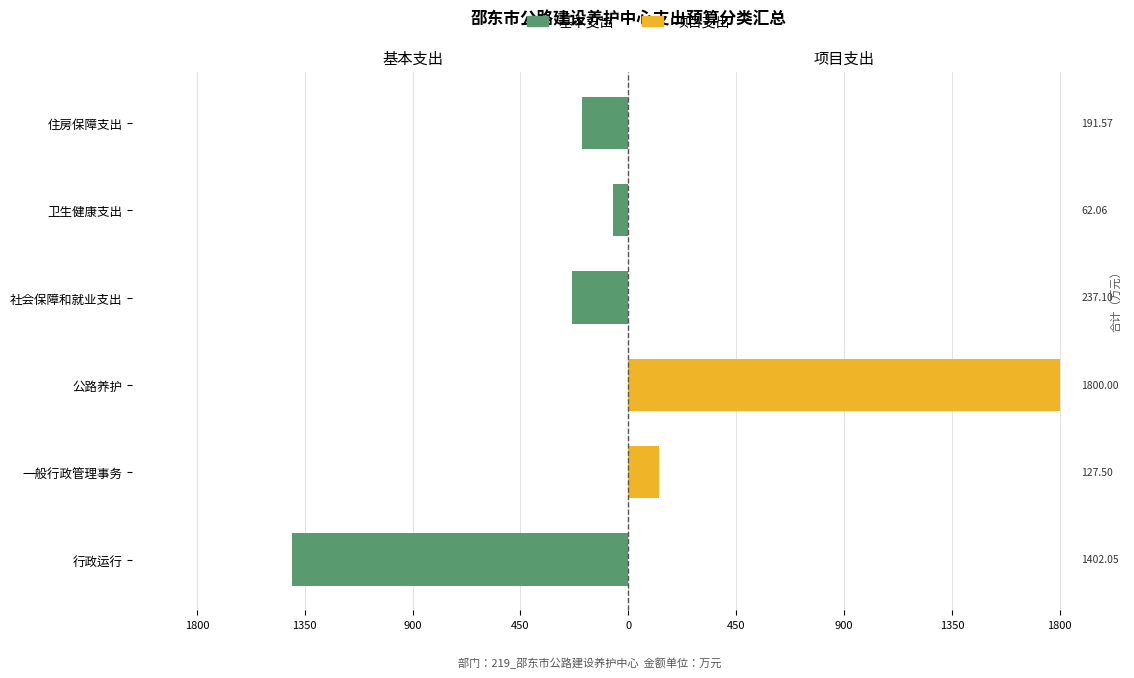

Reading left to right, list all the values displayed in this chart.

基本支出: -1402.0	0.0	0.0	-237.1	-62.1	-191.6
项目支出: 0.0	127.5	1800.0	0.0	0.0	0.0